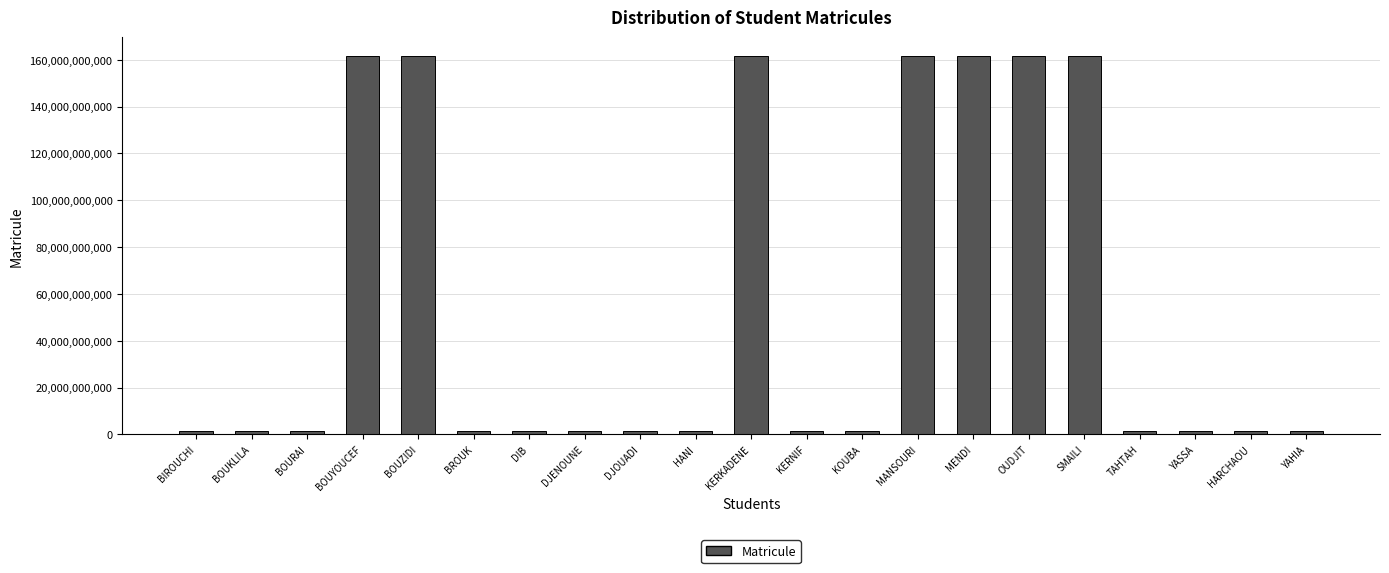

What is the maximum value shown in the chart?

161633024734